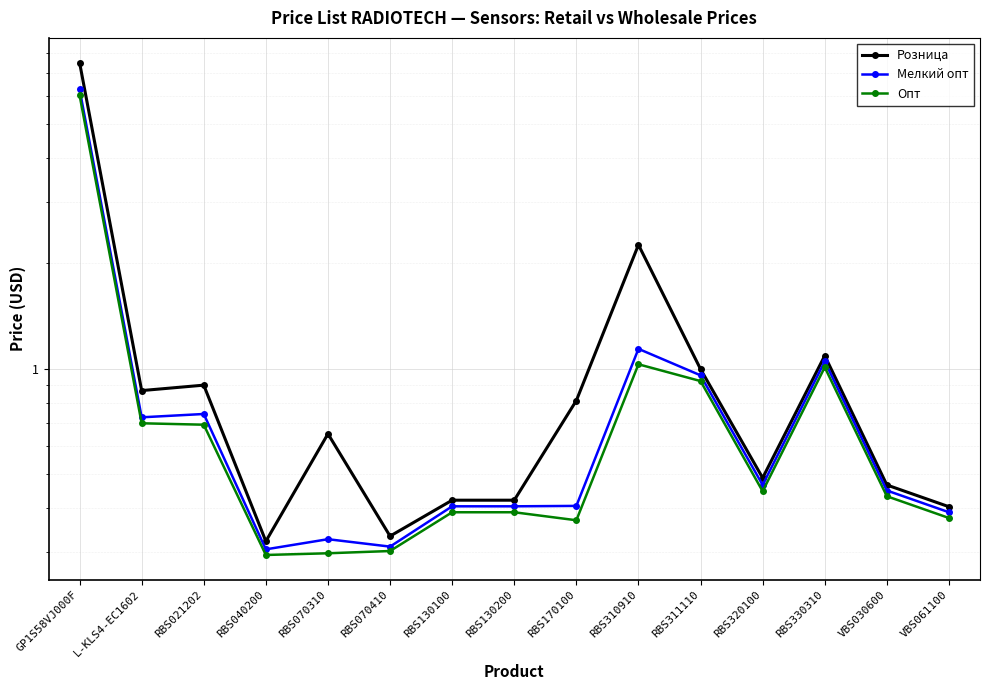

What is the label of the 8th point from the left?

RBS130200